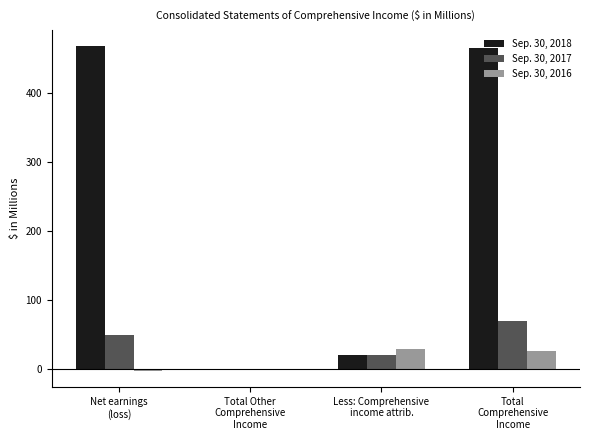

What is the sum of all Sep. 30, 2018 values?

955.5